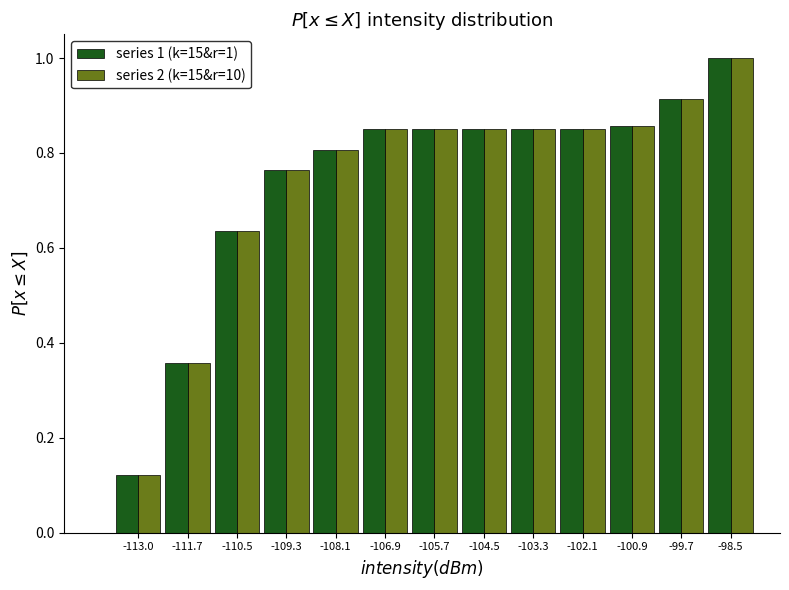

At which category is the sum across all series the highest?

-98.5